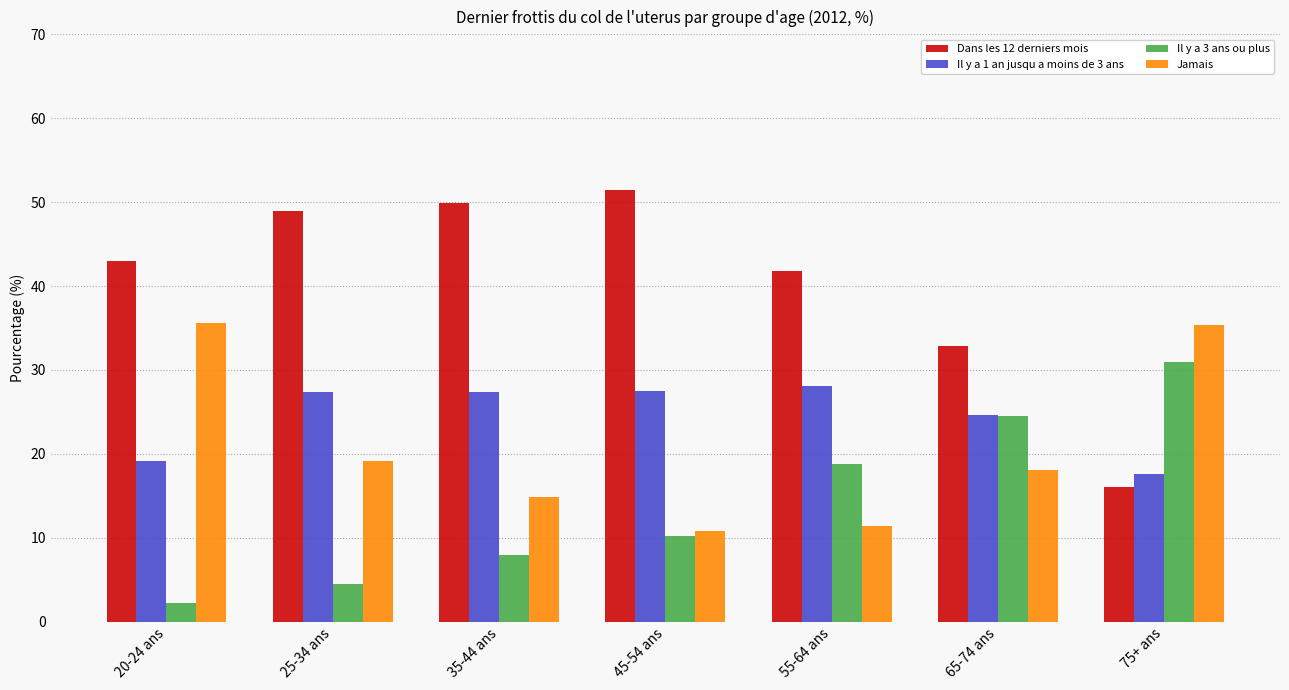

Which category has the lowest value in the Dans les 12 derniers mois series?

75+ ans